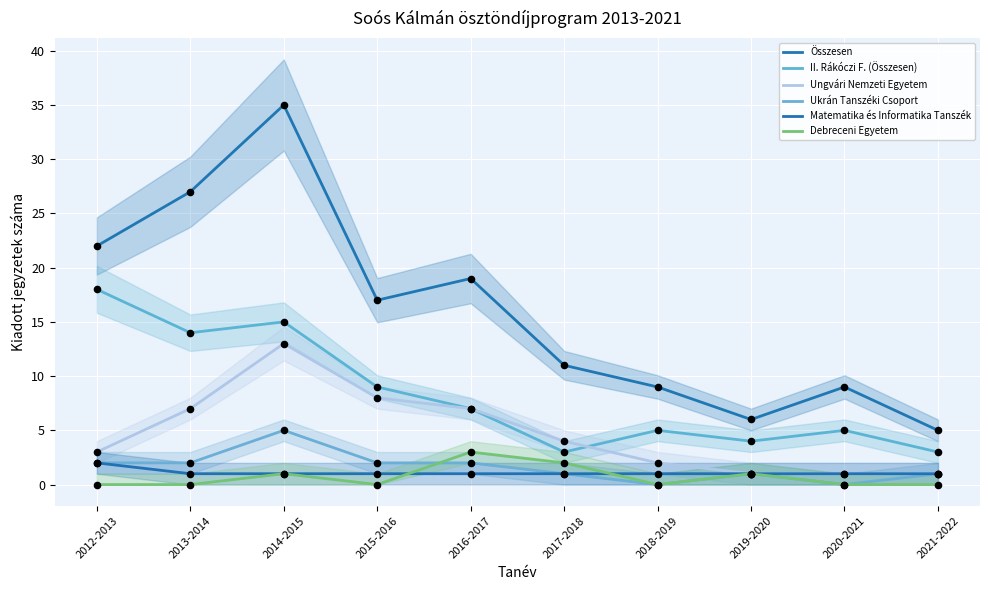

At how many categories does at least one series exceed 4?

10